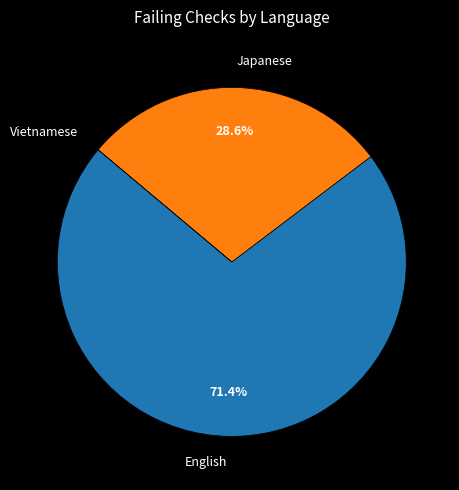

To the nearest percent, what is the combined percentage of Japanese and English?

100%